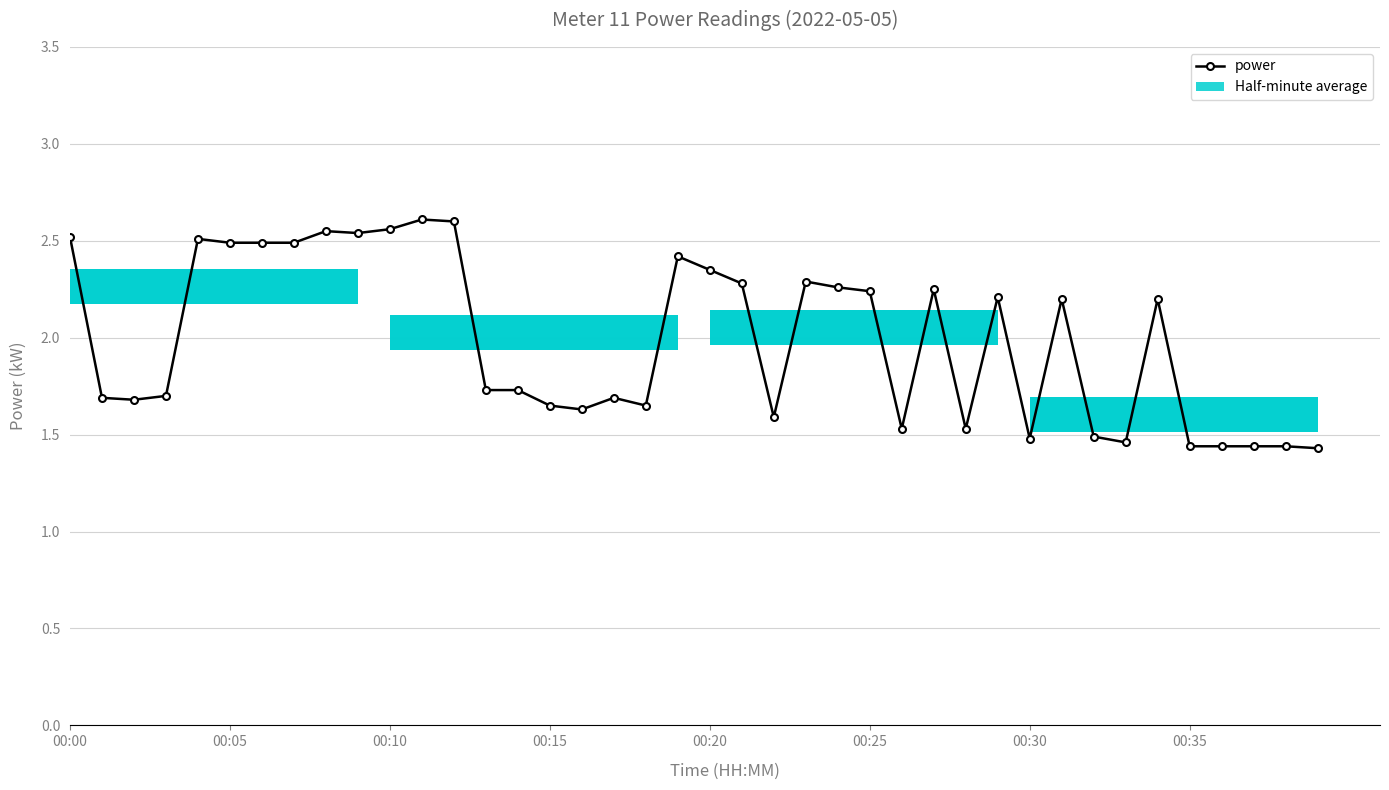

Which category has the lowest value across all series?

39